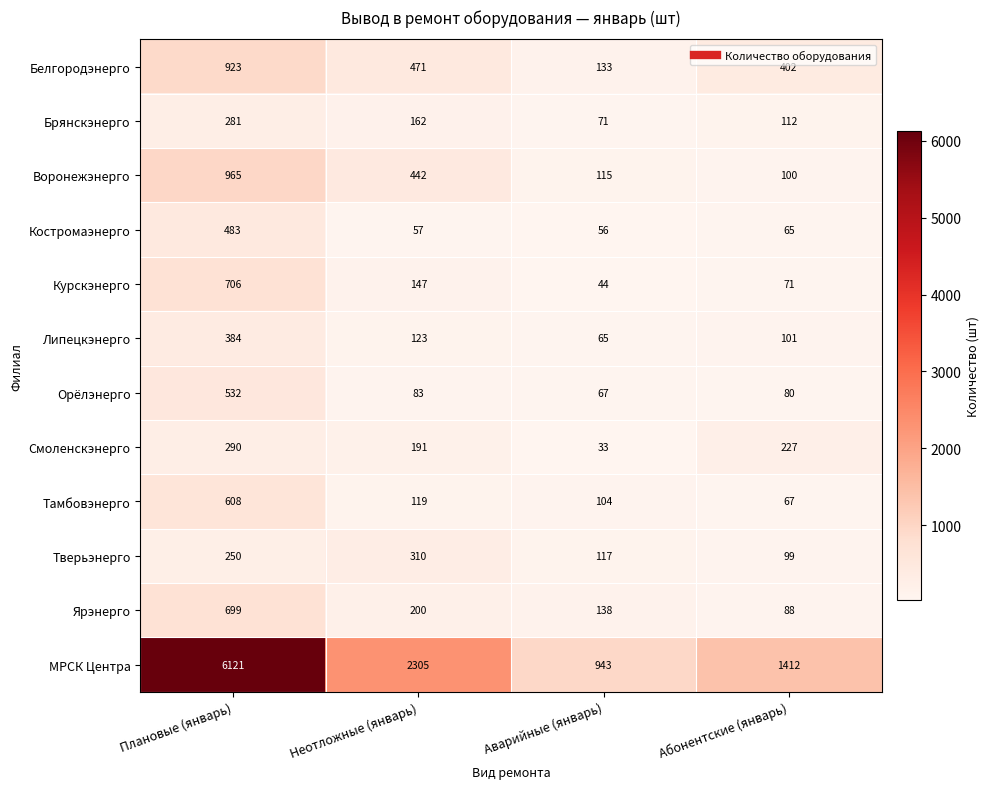

At which category is the sum across all series the highest?

Плановые (январь)